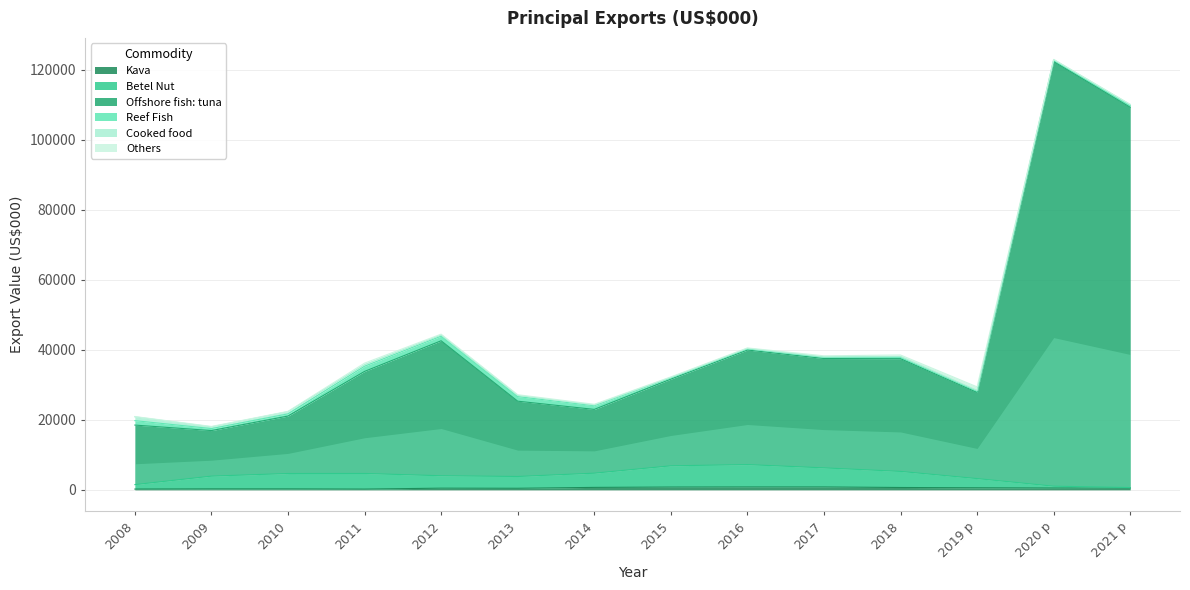

Which series has the largest total across all categories?

Offshore fish: tuna